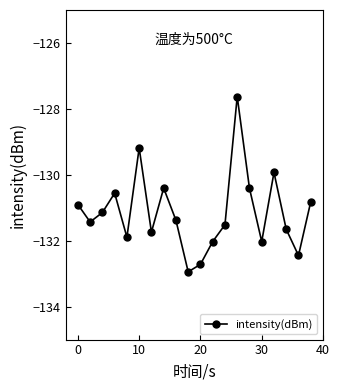

How many lines are shown in the chart?

1